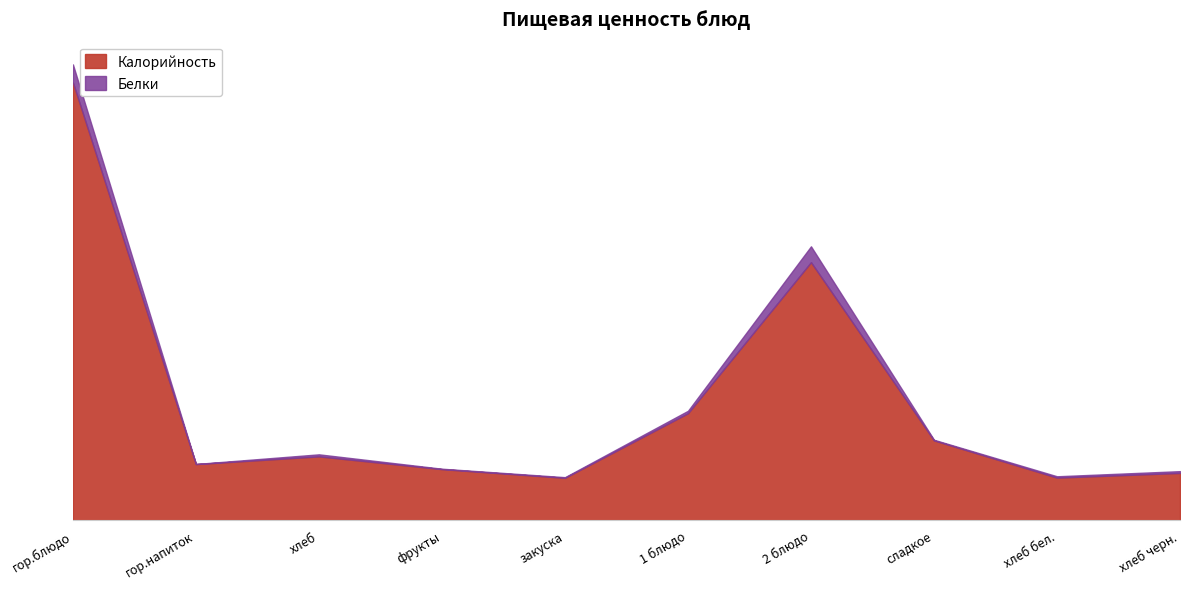

The chart shows a value of 46.9 at хлеб. True or false?

False